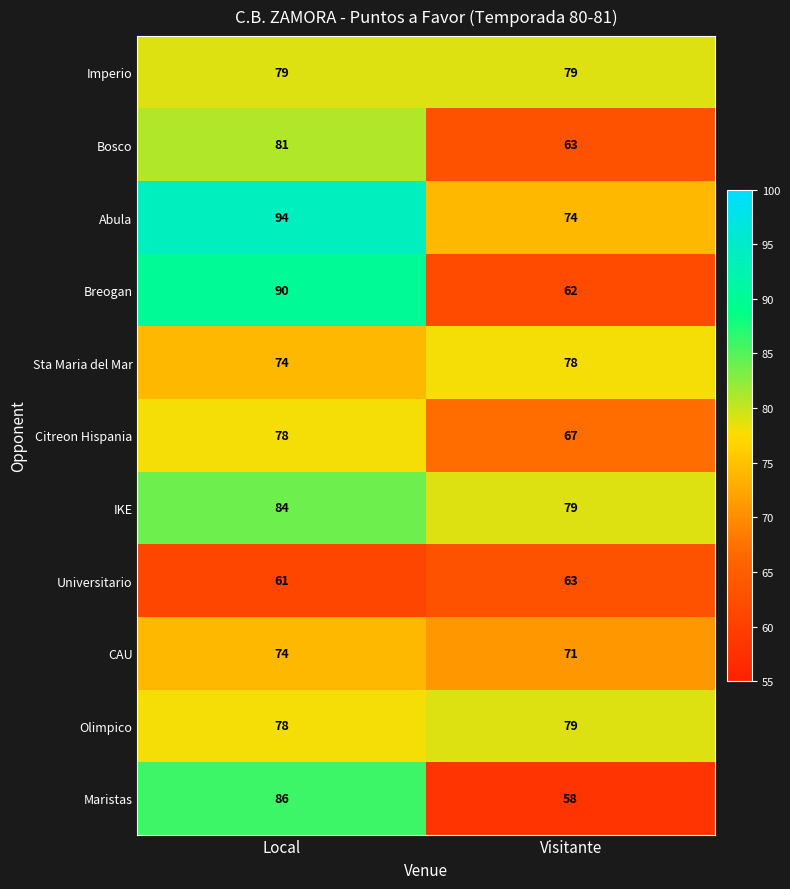

How many series are shown in this chart?

11